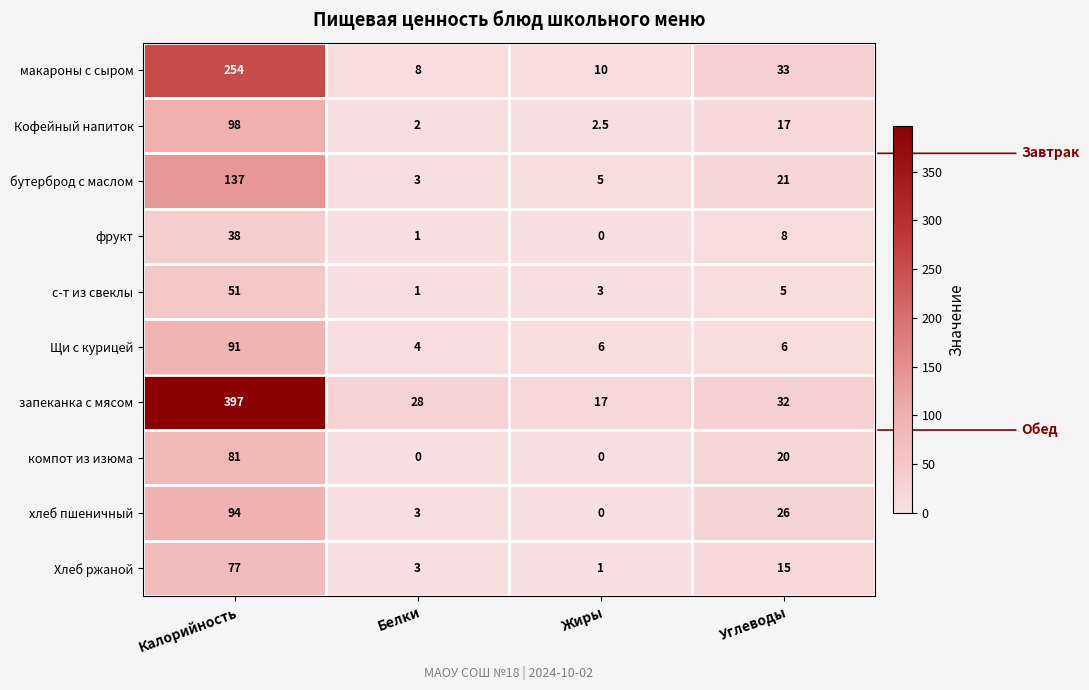

The запеканка с мясом series shows 243.7 at Калорийность. True or false?

False